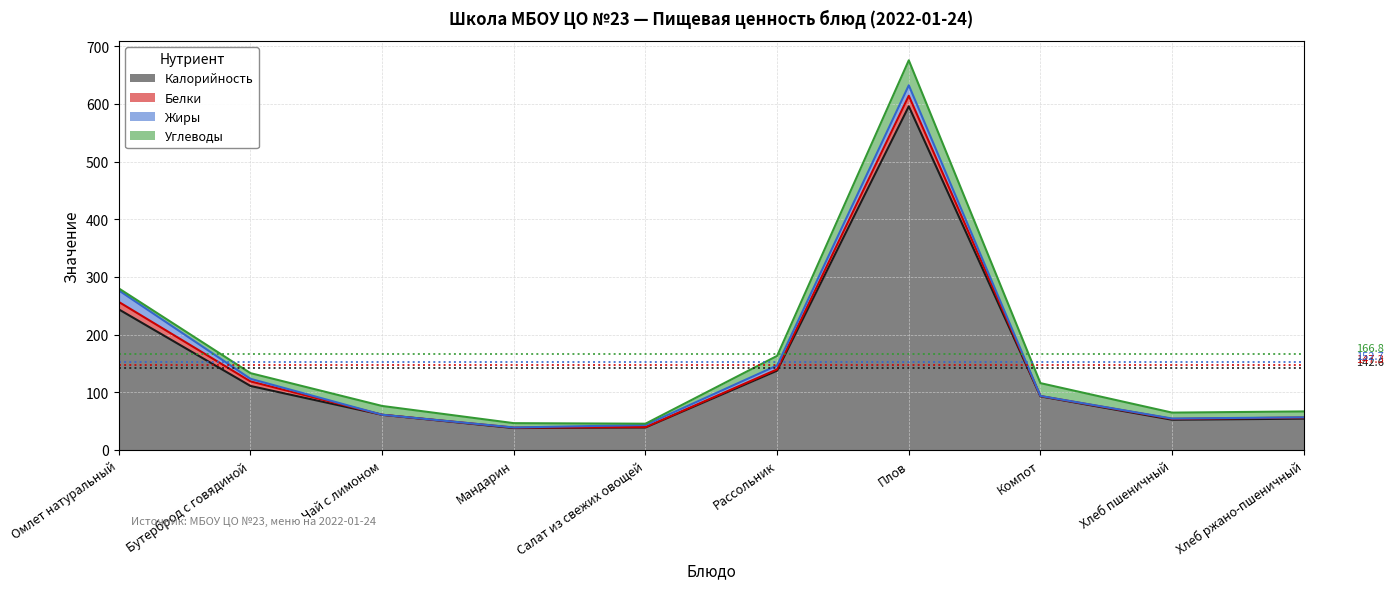

True or false: Углеводы has a value of 43.3 at Плов.

True